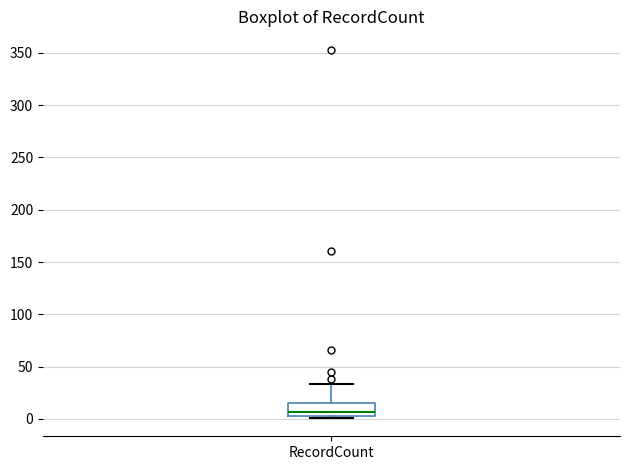

Transcribe this box plot: give where the median line is, the range the box spans, and where the two whiskers end, as read against the y-axis. The values are not printed on the chart, so give them approximately, as read against the axis.

median 5 (just above the box's lower edge), box 5 to 15, whiskers 0 to 35